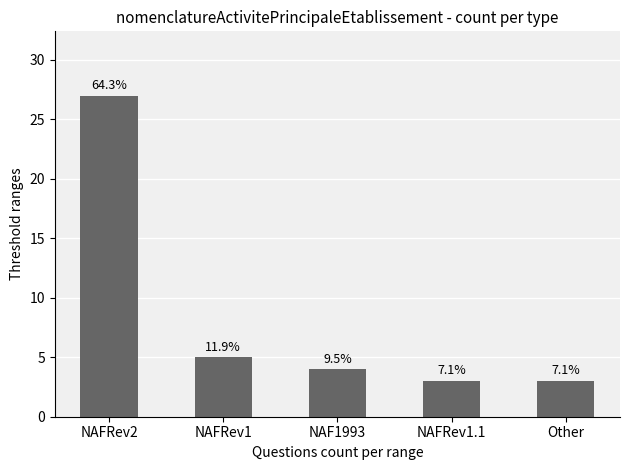

How many bars are there in total?

5